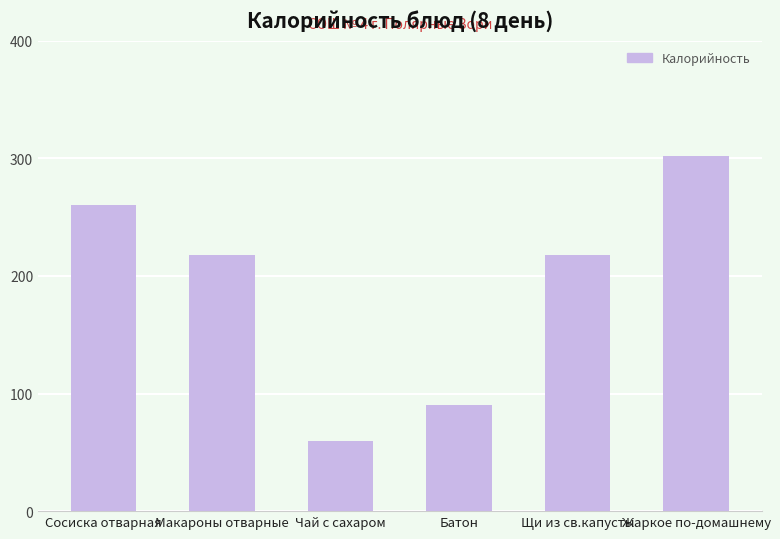

Does the chart contain stacked bars?

No